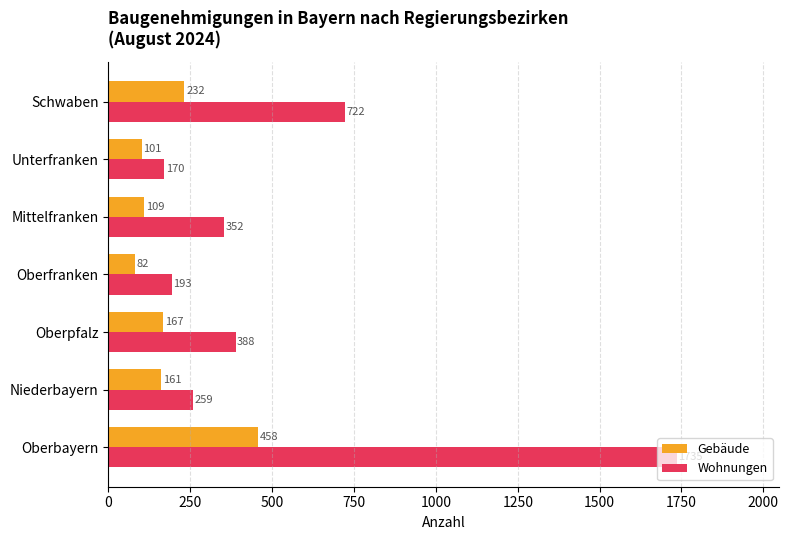

How many data points in Gebäude are less than 161?

3